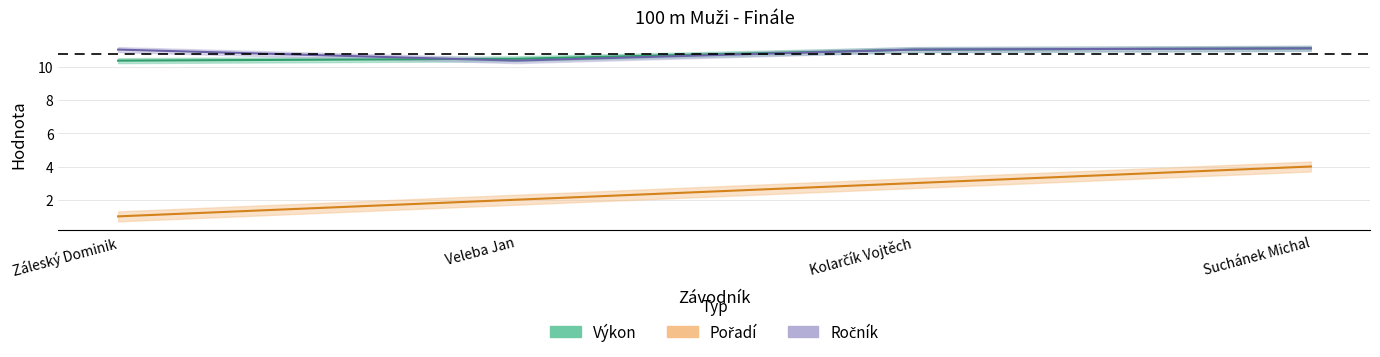

What is the lowest value of the Ročník series?

10.4